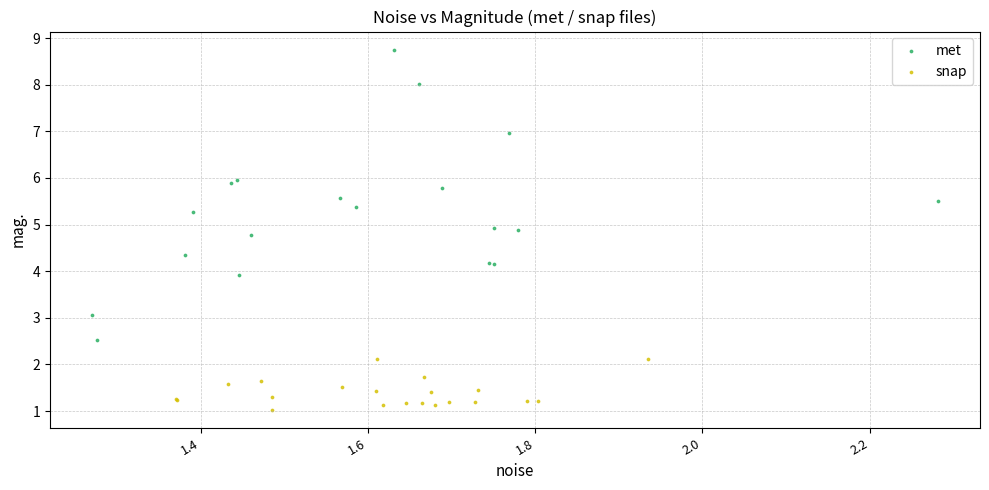

Which series has the widest spread of Y values?

met